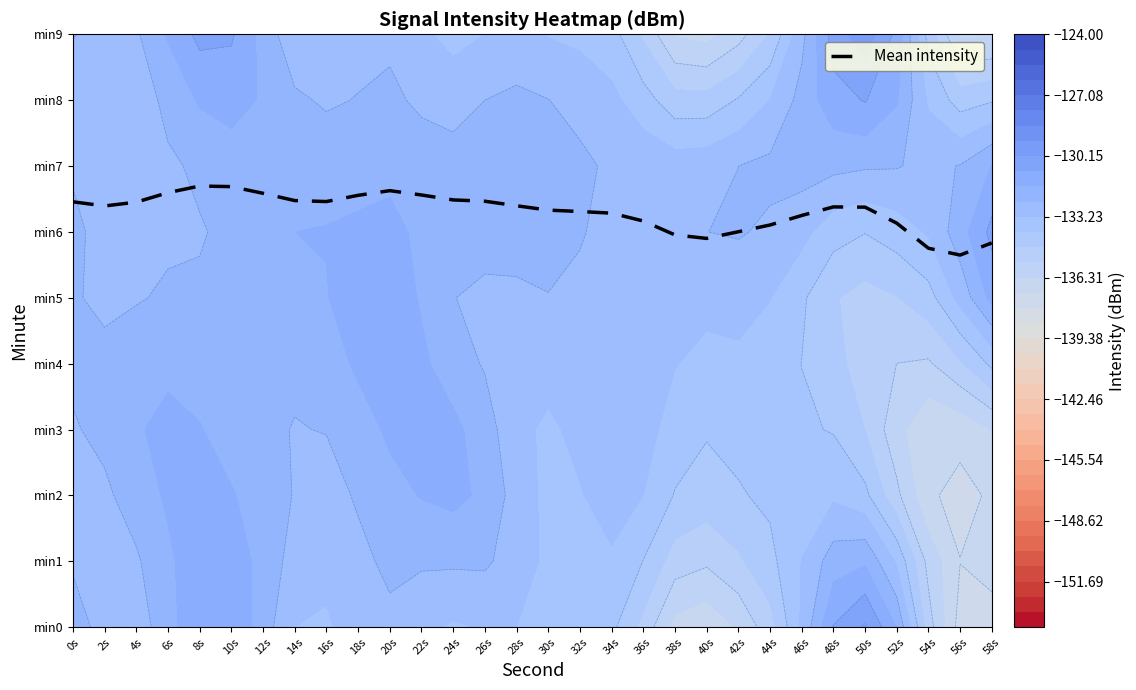

What is the change in value from 4s to 48s?

-0.1